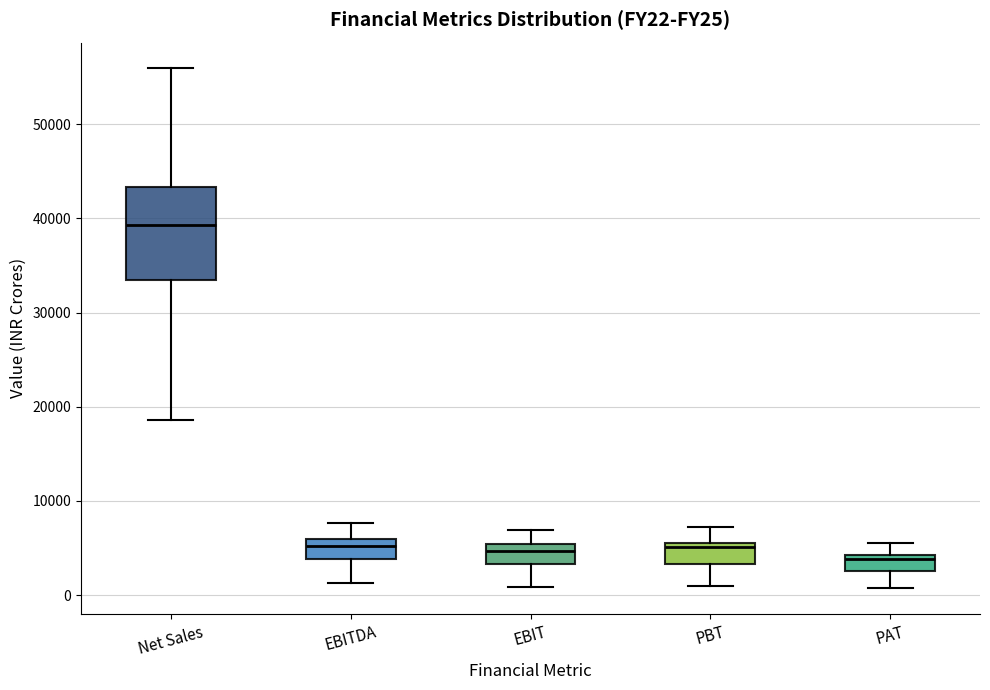

Which box is the tallest, from its lower edge to its upper edge?

Net Sales